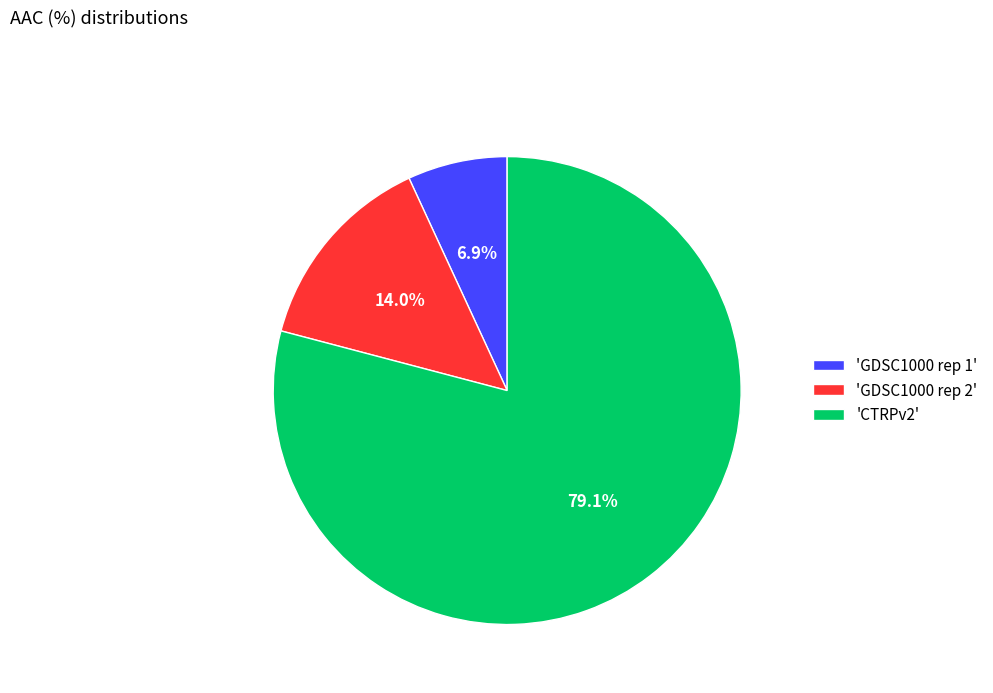

Which category has the smallest portion of the pie?

'GDSC1000 rep 1'